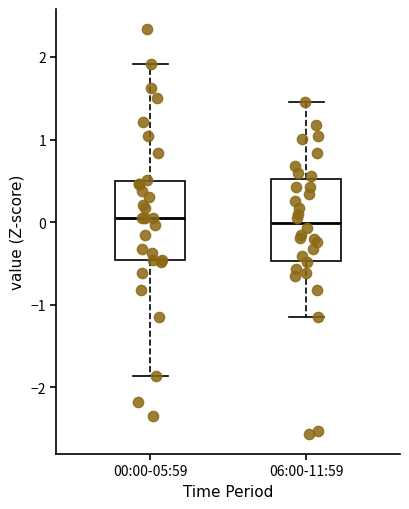

Where is the lower edge of the box for 00:00-05:59 on the y-axis? The values are not printed on the chart, so give them approximately, as read against the axis.

-0.5